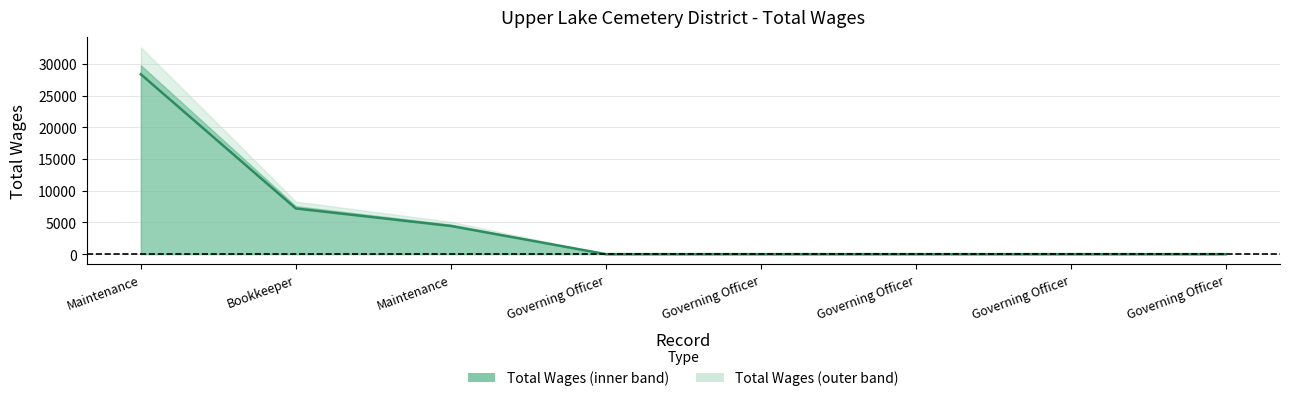

What is the change in value from Bookkeeper to Governing Officer?

-7200